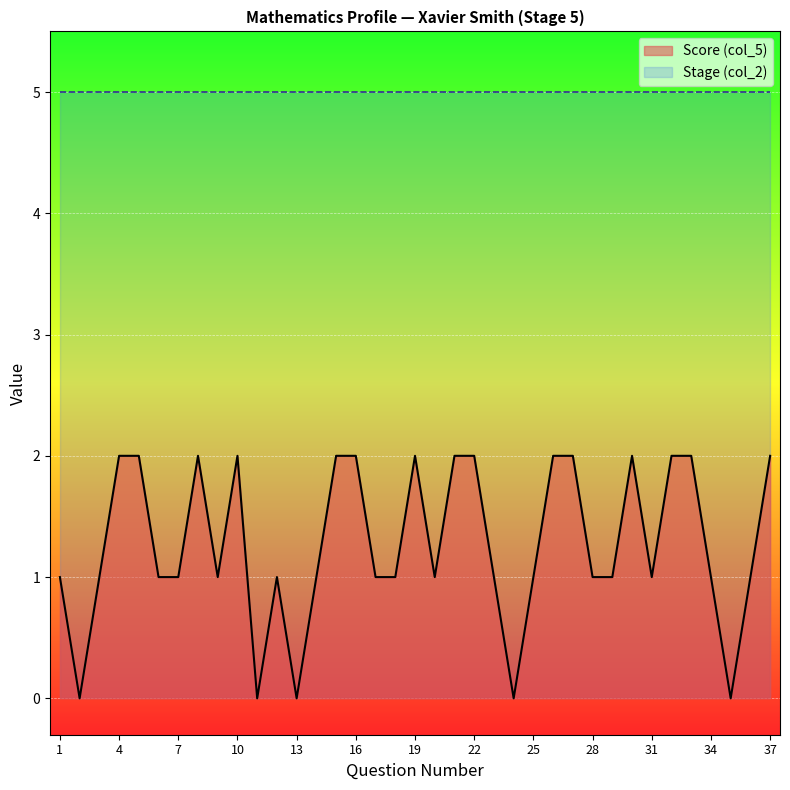

Count the number of categories in the chart.

37